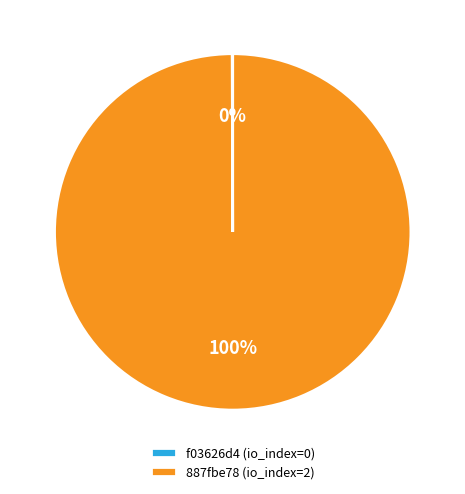

What is the majority slice?

887fbe78 (io_index=2)